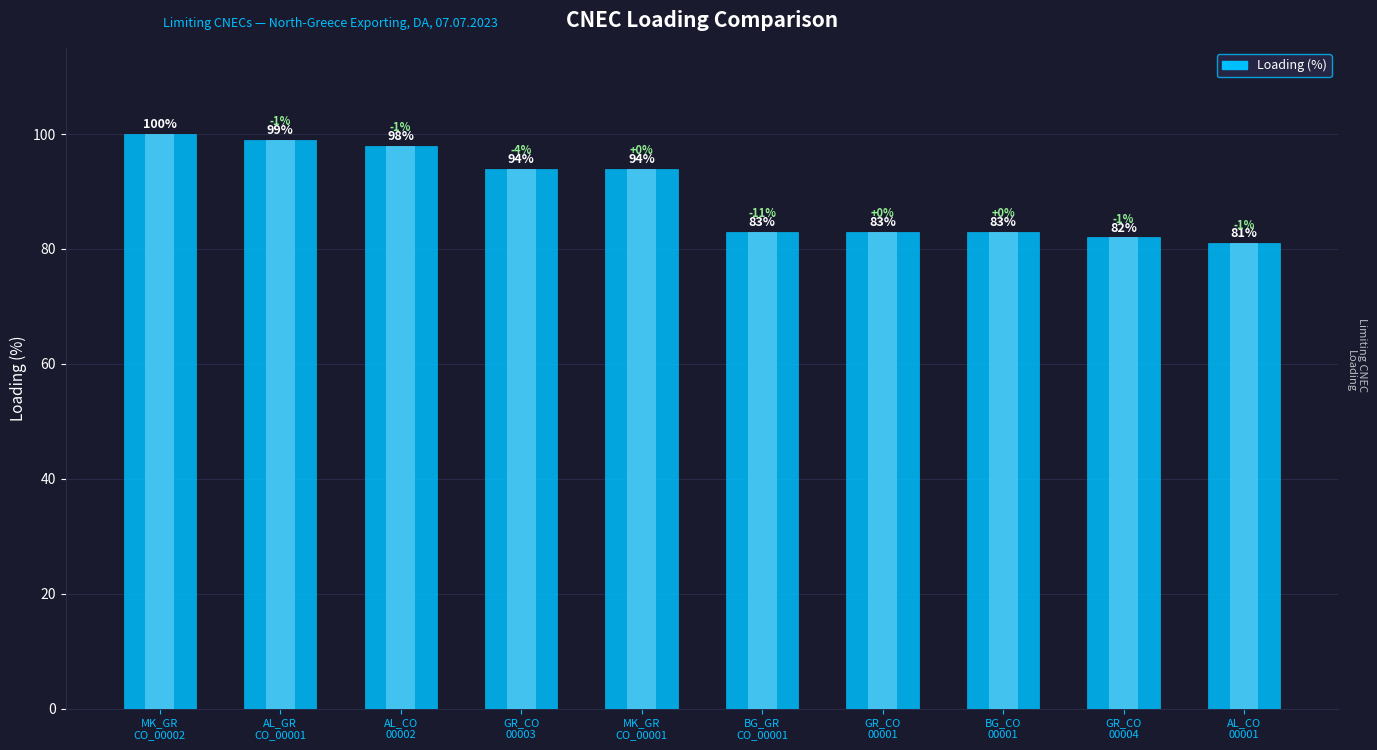

The value at BG_CO
00001 is 121. True or false?

False